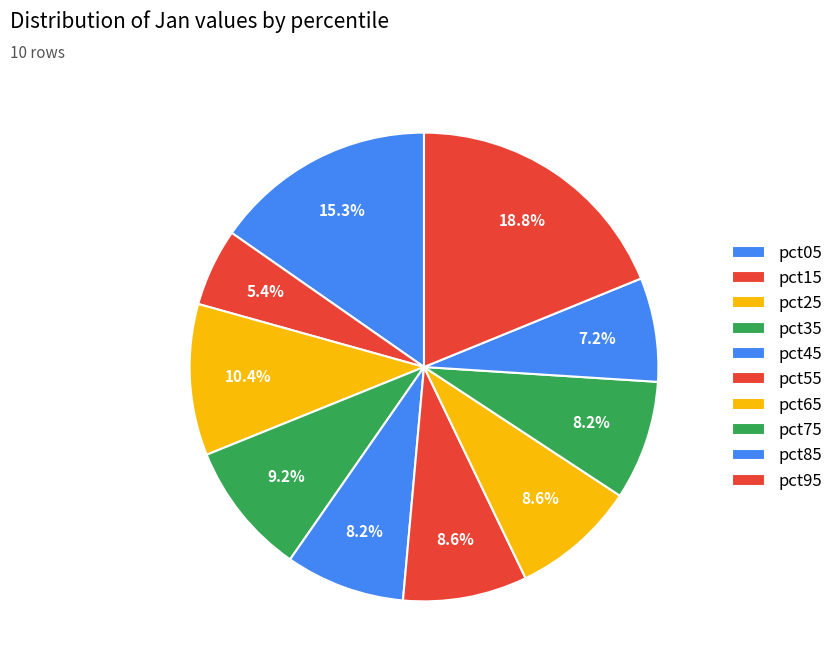

What is the total percentage of pct55 and pct65?

17.2%